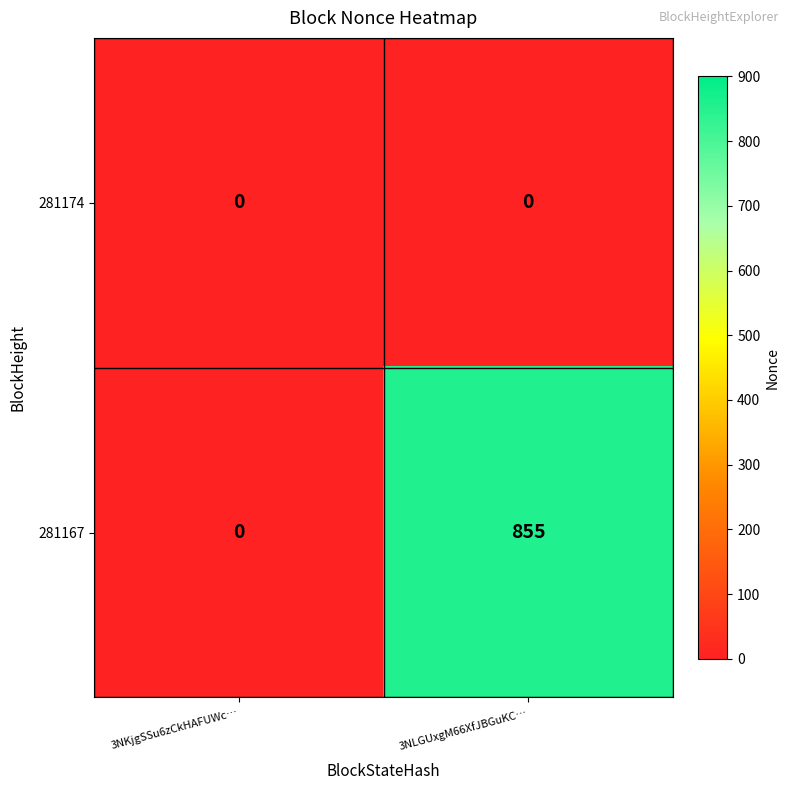

How many data points in 281167 are less than 855?

1